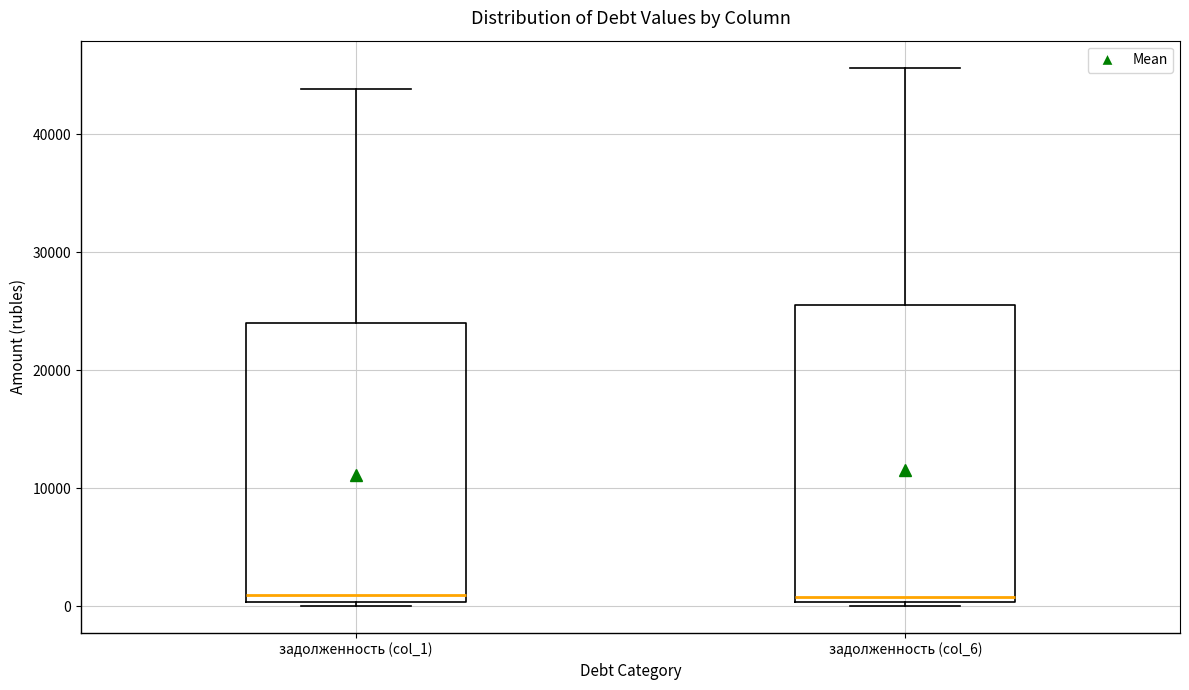

Reading left to right, read every box against the y-axis: the position of its median line, the range the box covers, and the ends of its whiskers. The values are not printed on the chart, so give them approximately, as read against the axis.

задолженность (col_1): median 1000, box 0 to 24000, whiskers 0 (just below the box's lower edge) to 44000
задолженность (col_6): median 1000, box 0 to 26000, whiskers 0 (just below the box's lower edge) to 46000